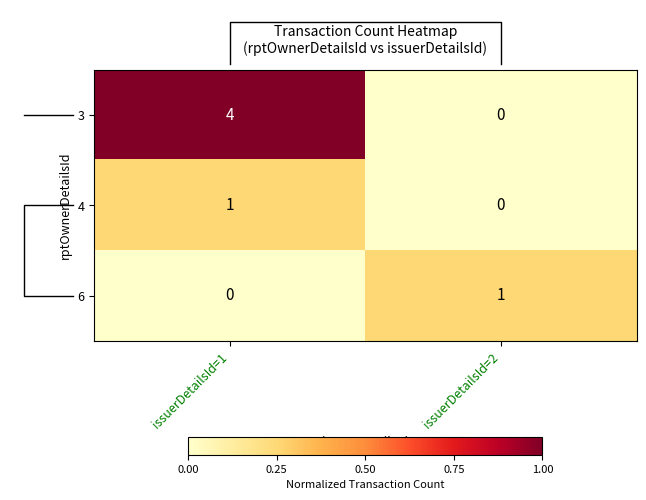

Is the value of 3 at issuerDetailsId=1 greater than the value of 6 at issuerDetailsId=1?

Yes